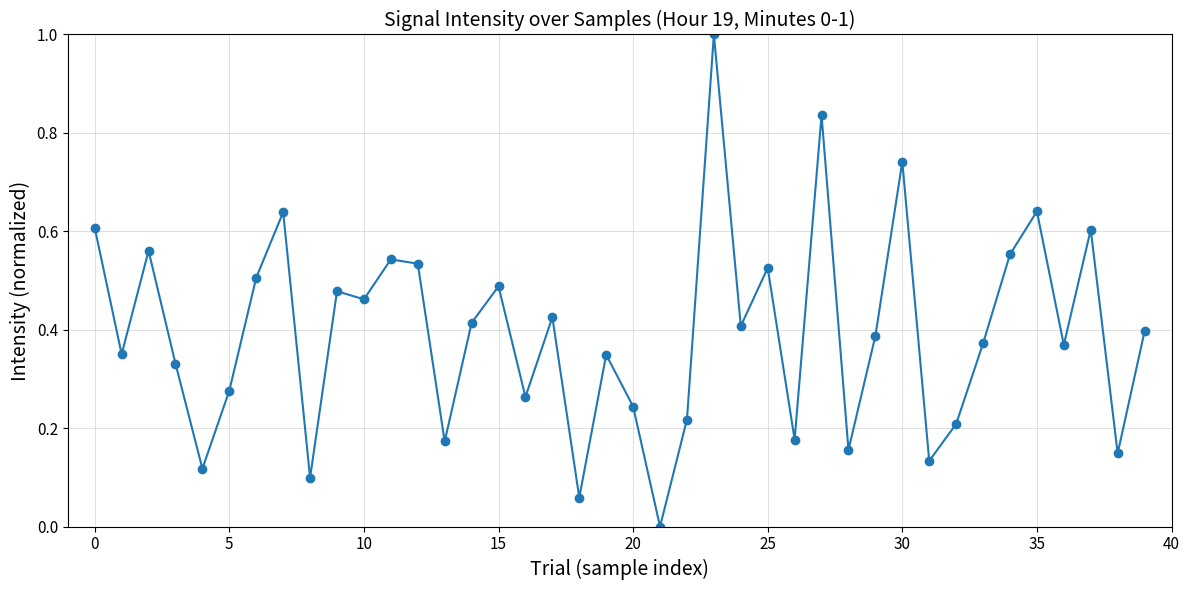

True or false: the data has more than 2 interior local peaks.

True